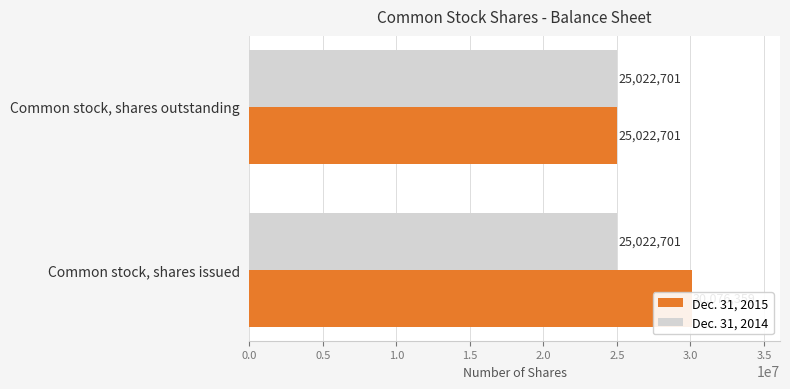

Reading left to right, extract all data points from this chart.

Dec. 31, 2015: 30076359.0	25022701.0
Dec. 31, 2014: 0.3	0.3